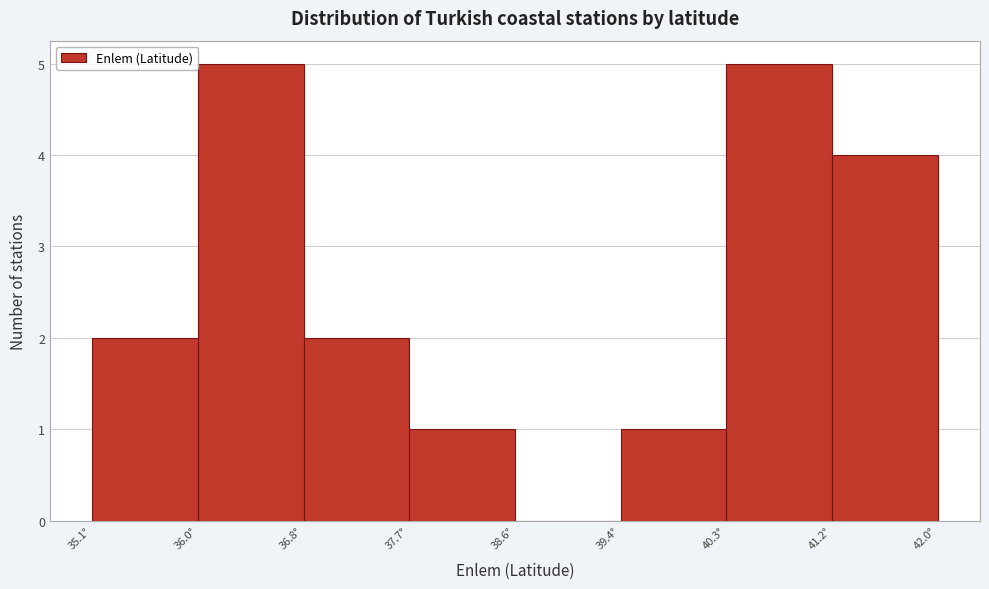

Reading left to right, transcribe this chart: for each bar, give the range it covers on the x-axis and its height. Neither the bar edges nor the heights are printed on the chart, so give them approximately, as read against the axes.

35.1 to 36.0: 2
36.0 to 36.8: 5
36.8 to 37.7: 2
37.7 to 38.6: 1
38.6 to 39.4: 0
39.4 to 40.3: 1
40.3 to 41.2: 5
41.2 to 42.0: 4